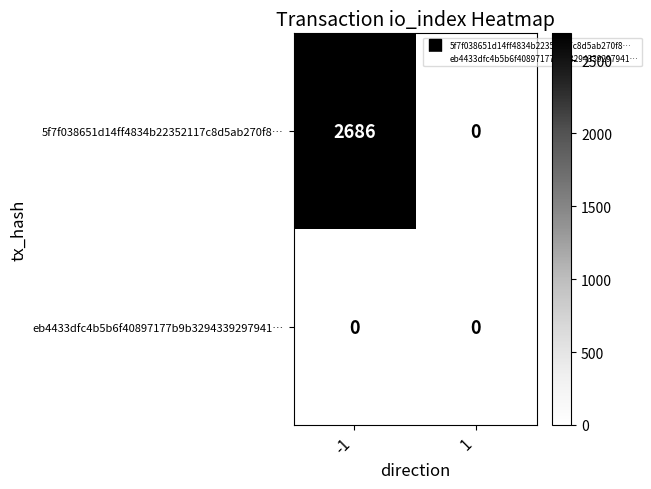

Which series changed the most between -1 and 1?

5f7f038651d14ff4834b22352117c8d5ab270f8…